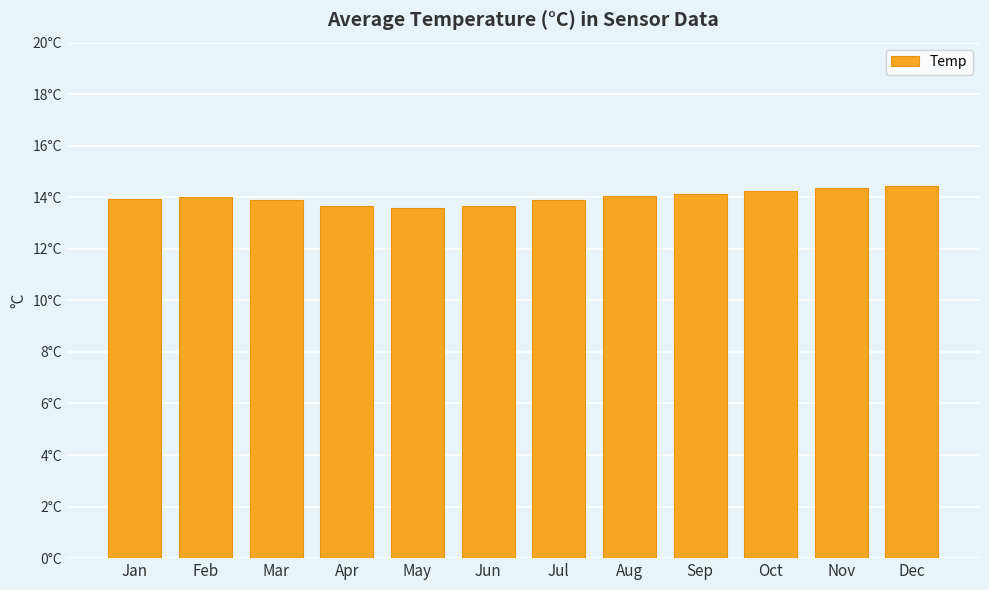

Does the chart contain any negative values?

No